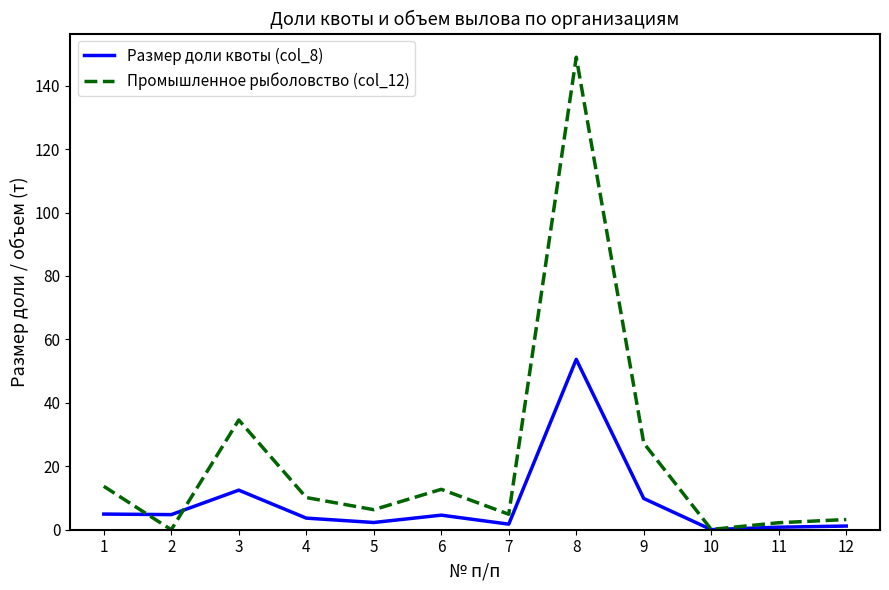

Is this an area chart (filled region under the line)?

No